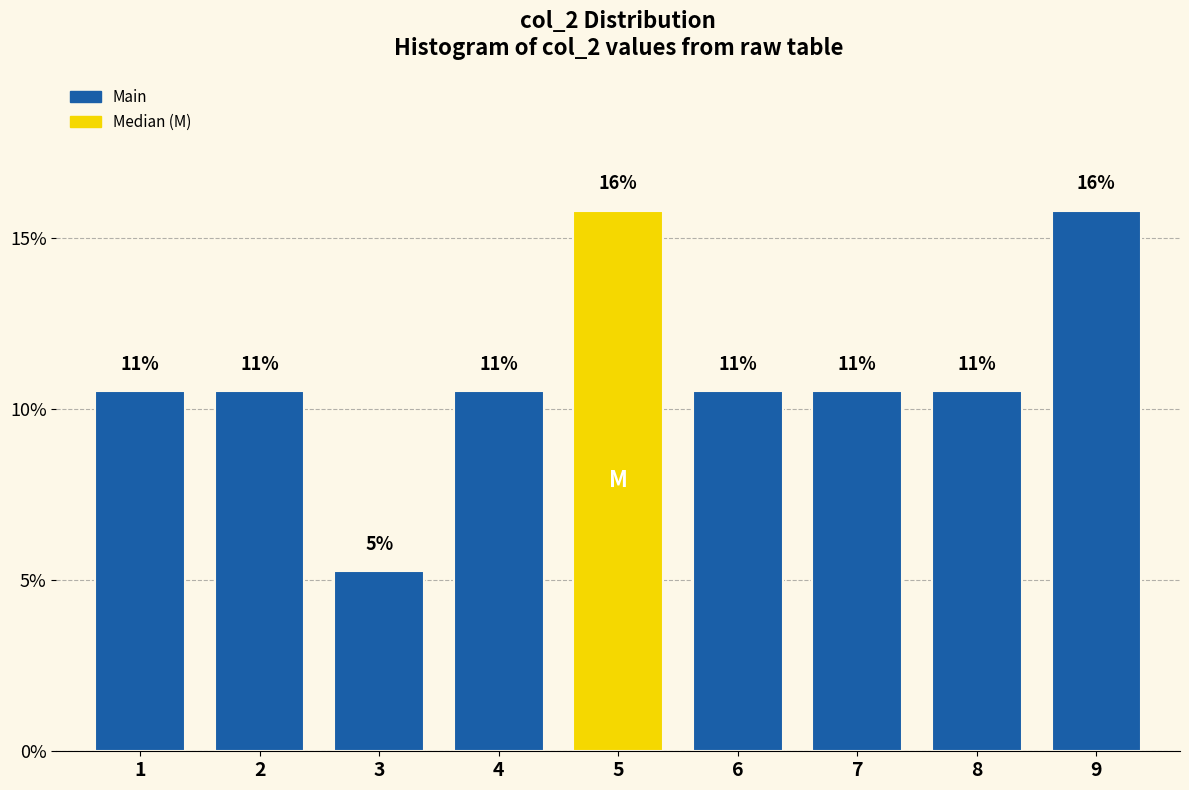

Does the chart contain any negative values?

No